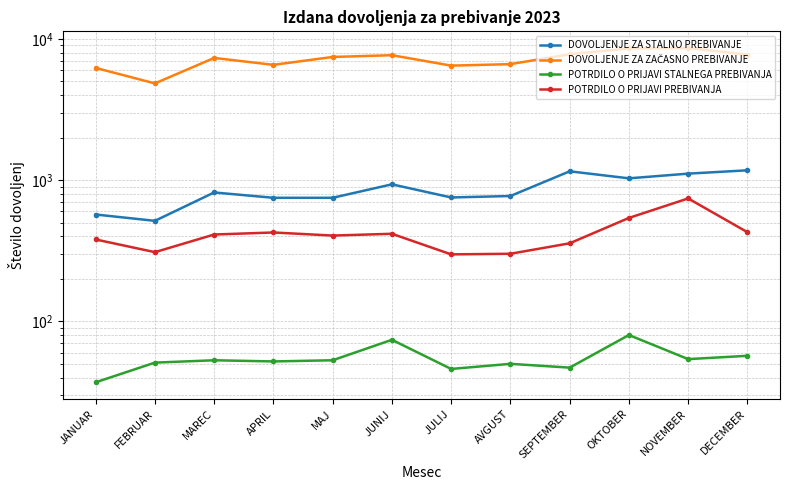

What is the difference between the DOVOLJENJE ZA ZAČASNO PREBIVANJE values at NOVEMBER and APRIL?

2066